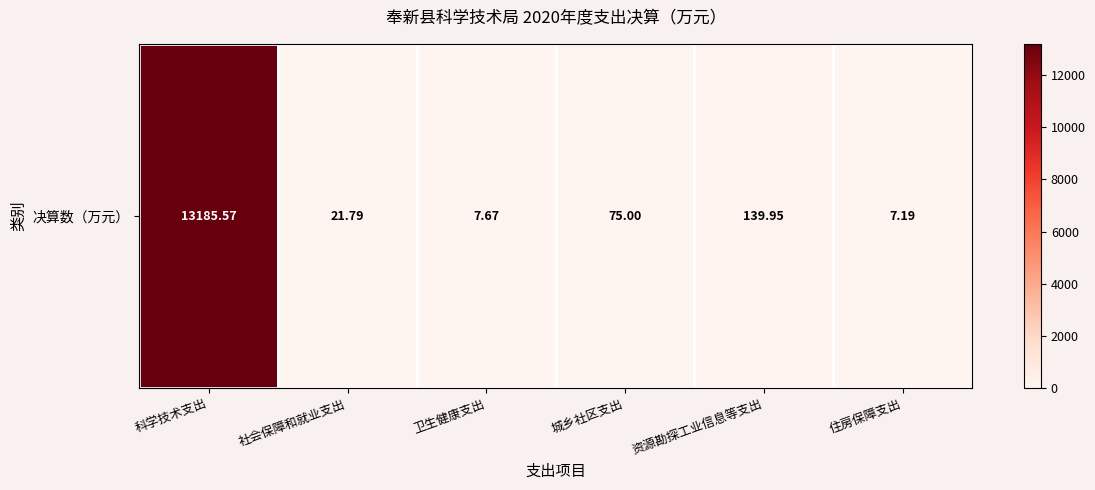

What is the approximate value at 卫生健康支出?

7.7